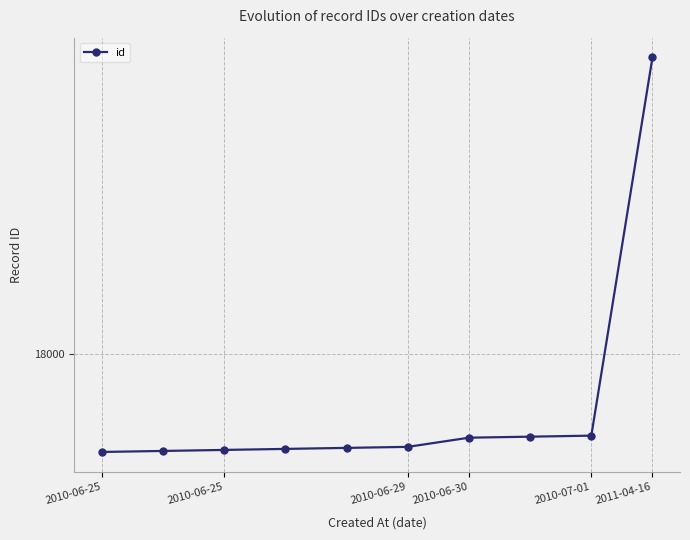

What is the smallest value displayed?

17904